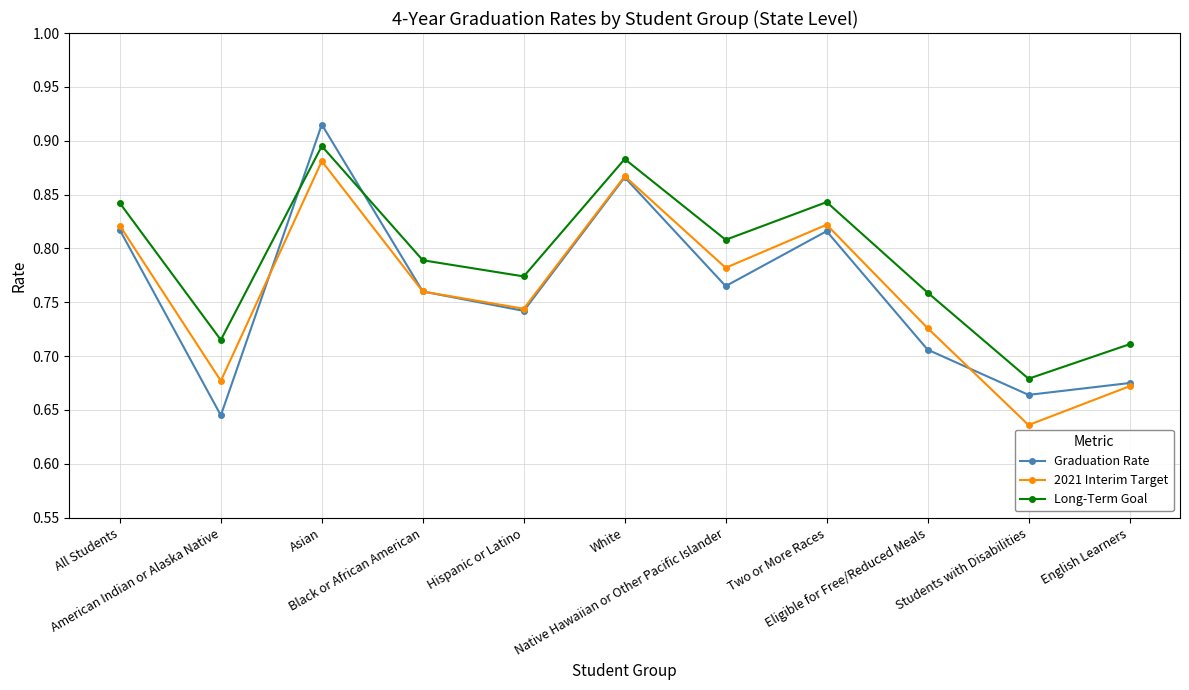

In Long-Term Goal, how many points are higher than both neighbors (excluding endpoints)?

3